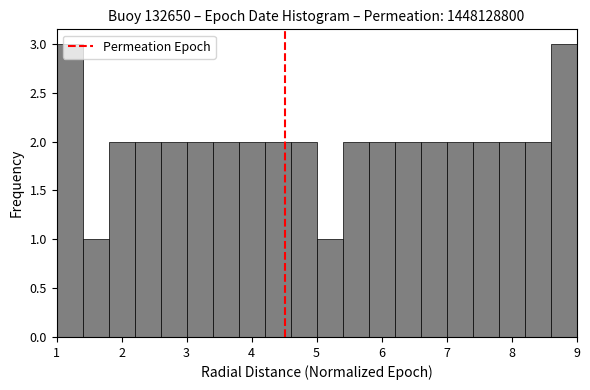

Reading left to right, transcribe this chart: for each bar, give the range it covers on the x-axis and its height. The values are not printed on the chart, so give them approximately, as read against the axis.

1.0 to 1.4: 3
1.4 to 1.8: 1
1.8 to 2.2: 2
2.2 to 2.6: 2
2.6 to 3.0: 2
3.0 to 3.4: 2
3.4 to 3.8: 2
3.8 to 4.2: 2
4.2 to 4.6: 2
4.6 to 5.0: 2
5.0 to 5.4: 1
5.4 to 5.8: 2
5.8 to 6.2: 2
6.2 to 6.6: 2
6.6 to 7.0: 2
7.0 to 7.4: 2
7.4 to 7.8: 2
7.8 to 8.2: 2
8.2 to 8.6: 2
8.6 to 9.0: 3